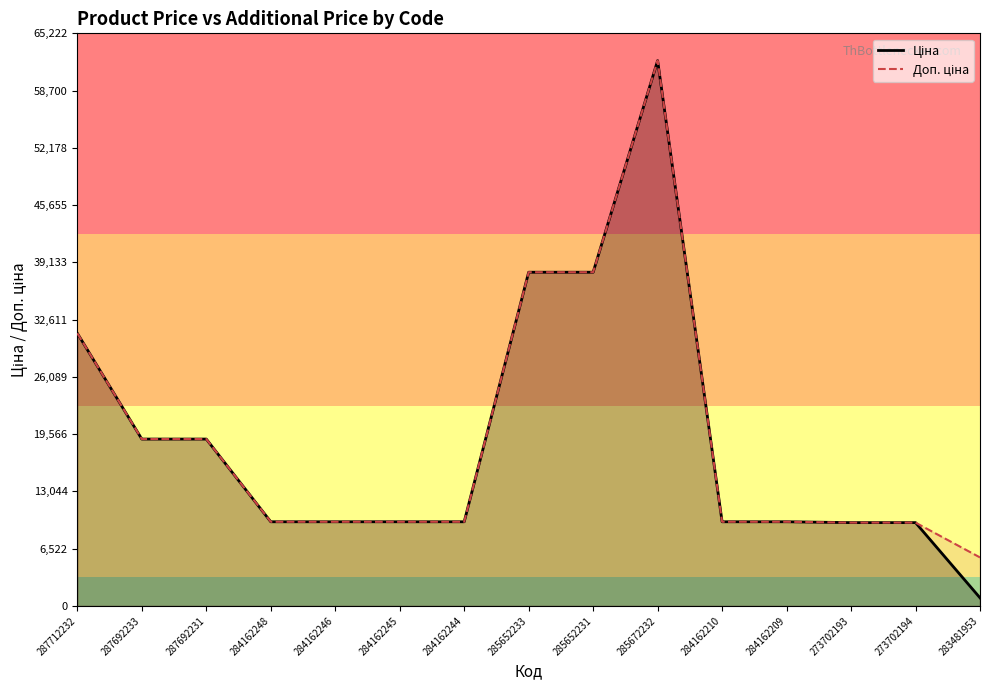

What is the minimum value for Доп. ціна?

5523.0